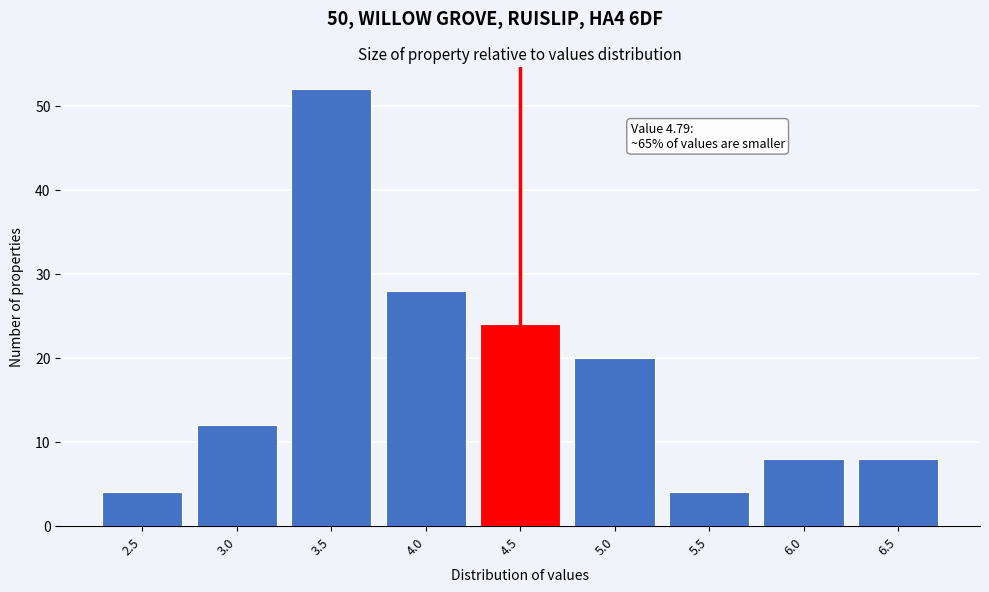

Reading left to right, extract all data points from this chart.

2.5=4	3.0=12	3.5=52	4.0=28	4.5=24	5.0=20	5.5=4	6.0=8	6.5=8